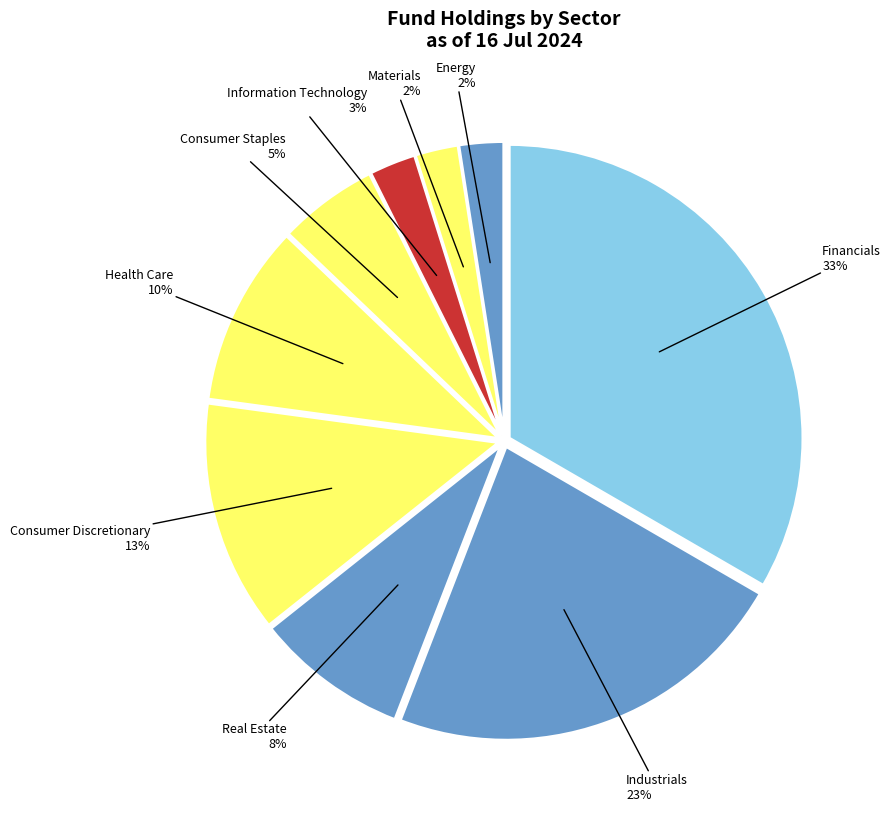

Count the number of slices in the pie.

9